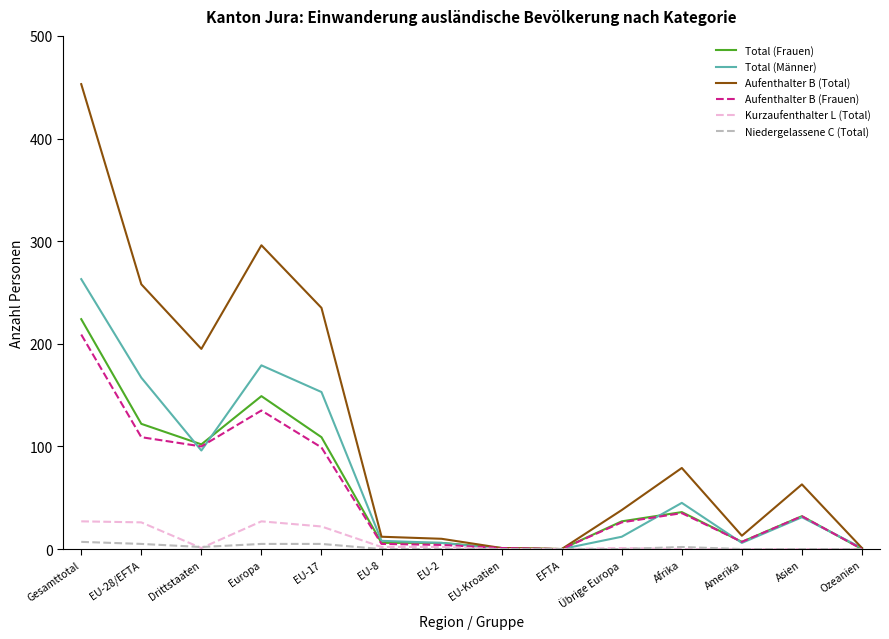

The Total (Männer) series shows 263 at Gesamttotal. True or false?

True